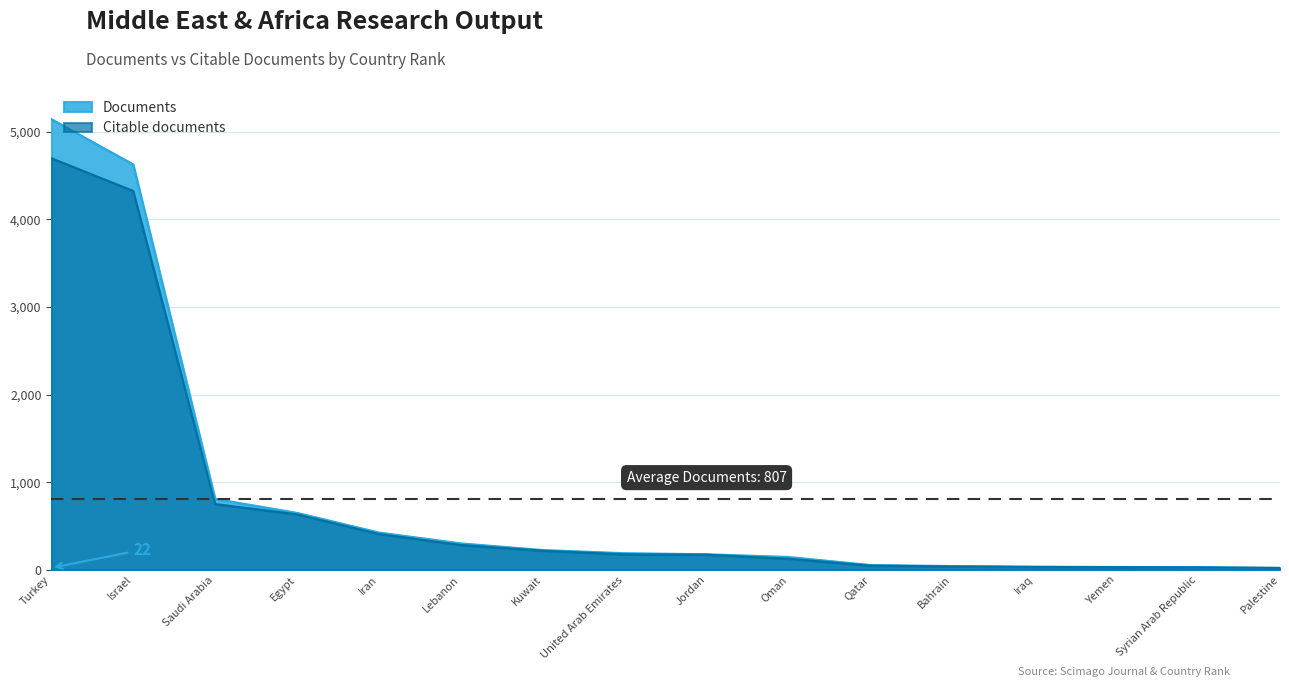

Where does the Documents series first go above 190?

Turkey